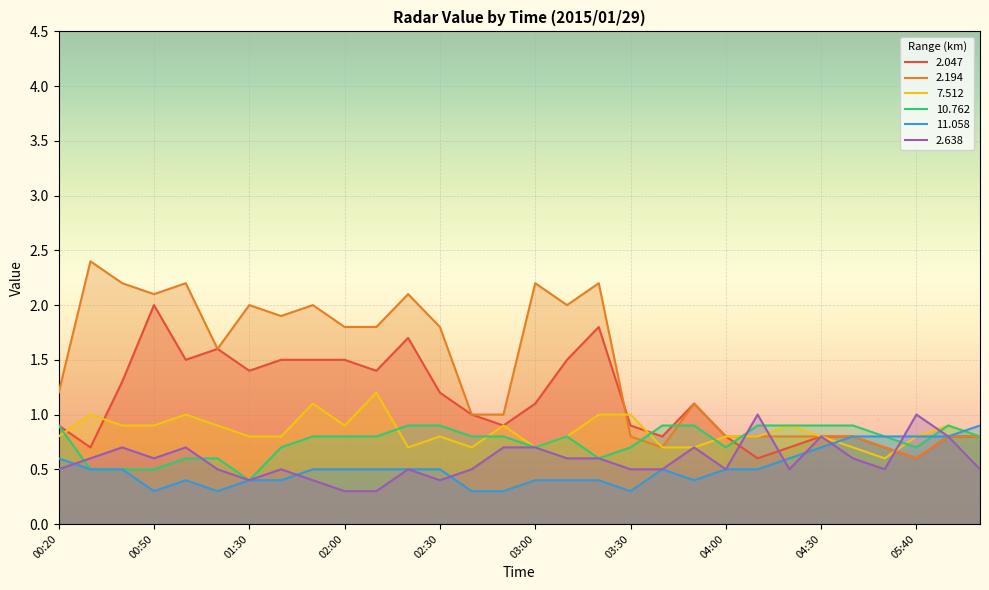

Reading left to right, extract all data points from this chart.

2.047: 0.9	0.7	1.3	2.0	1.5	1.6	1.4	1.5	1.5	1.5	1.4	1.7	1.2	1.0	0.9	1.1	1.5	1.8	0.9	0.8	1.1	0.8	0.6	0.7	0.8	0.8	0.7	0.6	0.8	0.8
2.194: 1.2	2.4	2.2	2.1	2.2	1.6	2.0	1.9	2.0	1.8	1.8	2.1	1.8	1.0	1.0	2.2	2.0	2.2	0.8	0.7	1.1	0.8	0.8	0.8	0.8	0.8	0.7	0.6	0.8	0.8
7.512: 0.8	1.0	0.9	0.9	1.0	0.9	0.8	0.8	1.1	0.9	1.2	0.7	0.8	0.7	0.9	0.7	0.8	1.0	1.0	0.7	0.7	0.8	0.8	0.9	0.8	0.7	0.6	0.8	0.9	0.8
10.762: 0.9	0.5	0.5	0.5	0.6	0.6	0.4	0.7	0.8	0.8	0.8	0.9	0.9	0.8	0.8	0.7	0.8	0.6	0.7	0.9	0.9	0.7	0.9	0.9	0.9	0.9	0.8	0.7	0.9	0.8
11.058: 0.6	0.5	0.5	0.3	0.4	0.3	0.4	0.4	0.5	0.5	0.5	0.5	0.5	0.3	0.3	0.4	0.4	0.4	0.3	0.5	0.4	0.5	0.5	0.6	0.7	0.8	0.8	0.8	0.8	0.9
2.638: 0.5	0.6	0.7	0.6	0.7	0.5	0.4	0.5	0.4	0.3	0.3	0.5	0.4	0.5	0.7	0.7	0.6	0.6	0.5	0.5	0.7	0.5	1.0	0.5	0.8	0.6	0.5	1.0	0.8	0.5